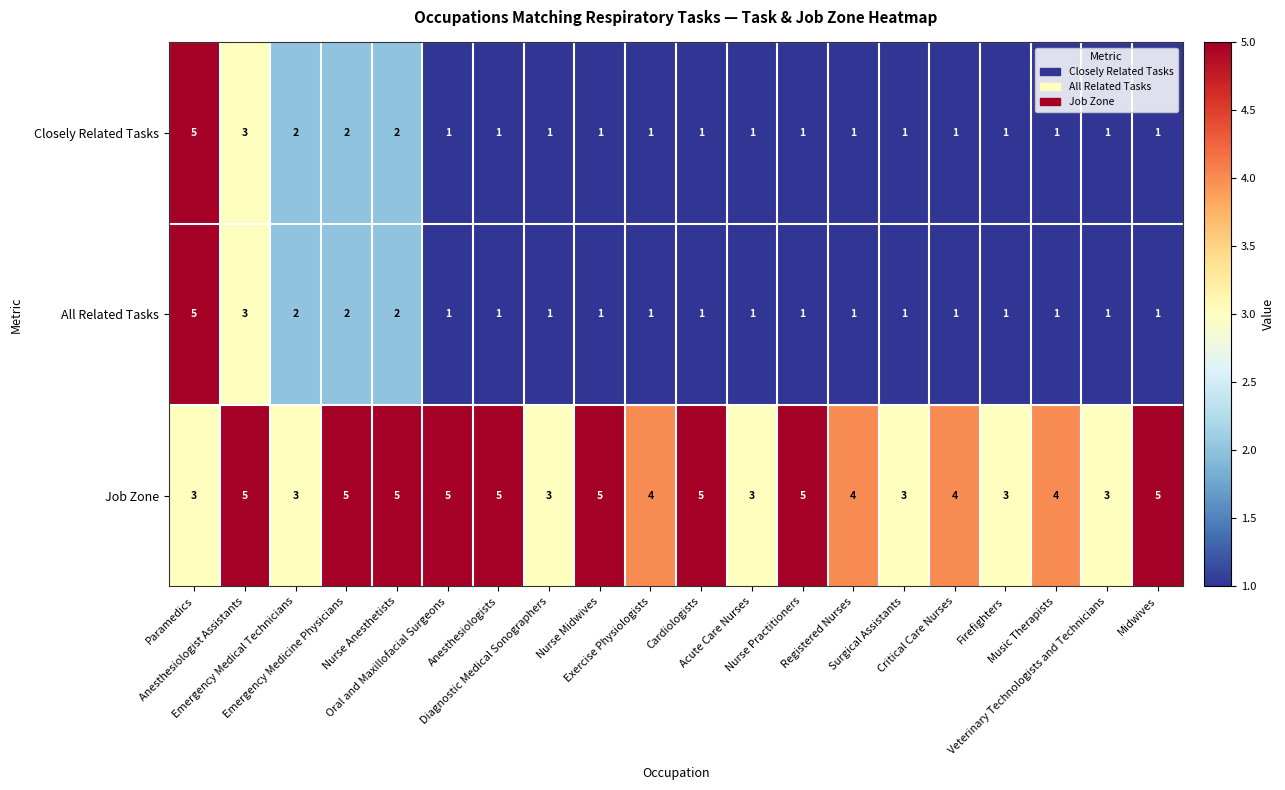

Count the All Related Tasks values in the range 1 to 2.

18